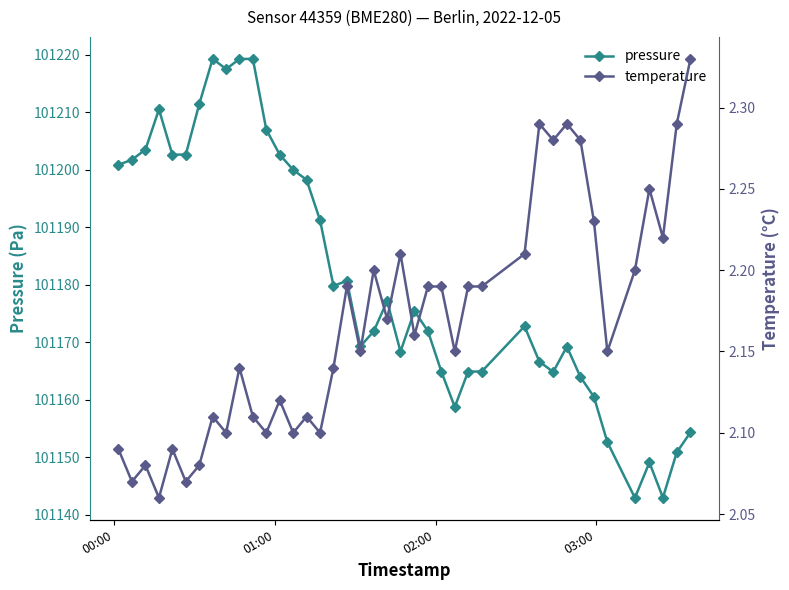

True or false: pressure and temperature cross at least once.

False